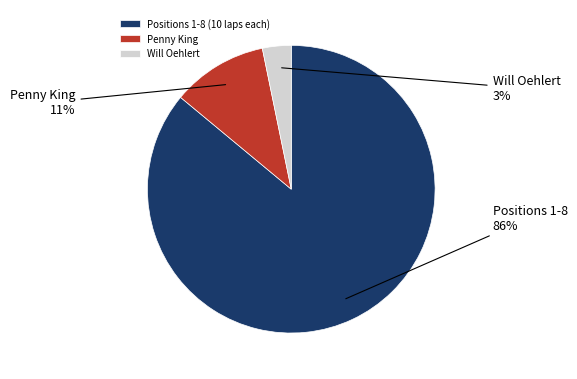

Does any single category account for the majority?

Yes